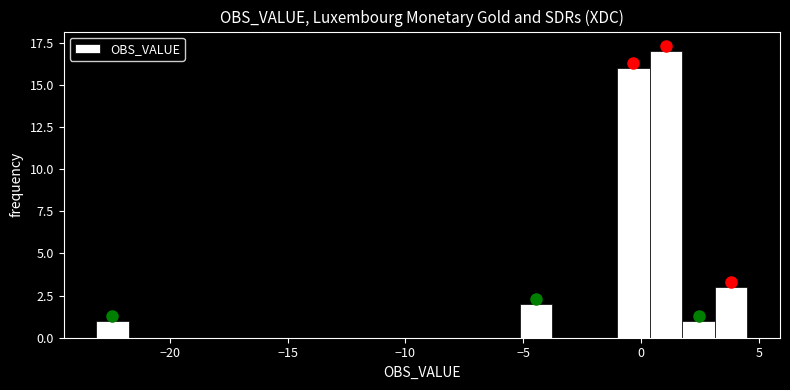

Read against the x-axis, roughly where is the centre of the tallest bar?

1.0